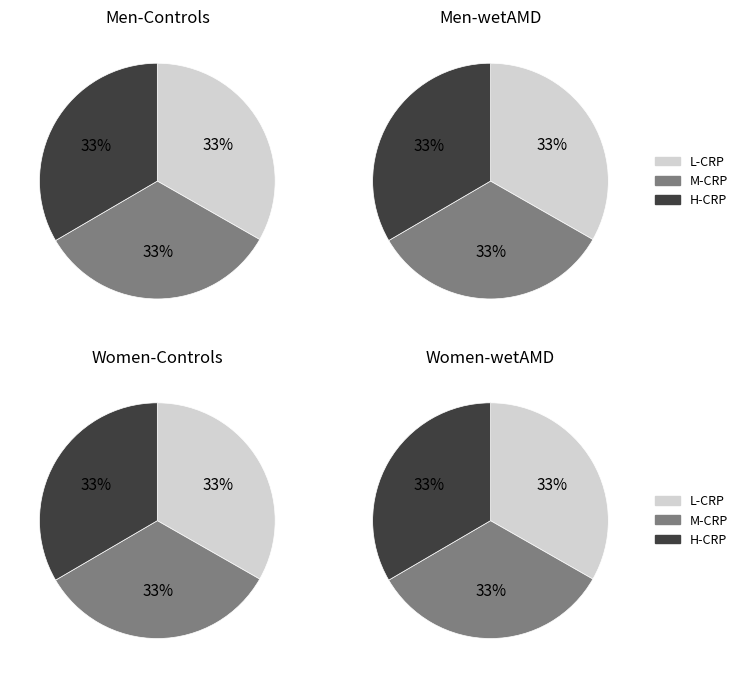

Is there a majority slice in this chart?

No